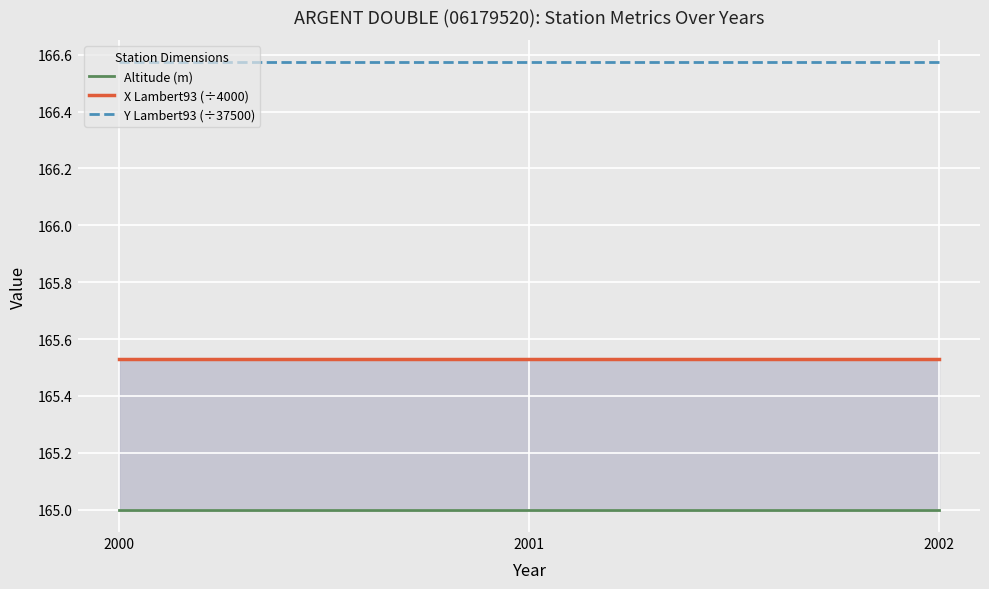

True or false: X Lambert93 (÷4000) has a value of 221.0 at 2001.

False